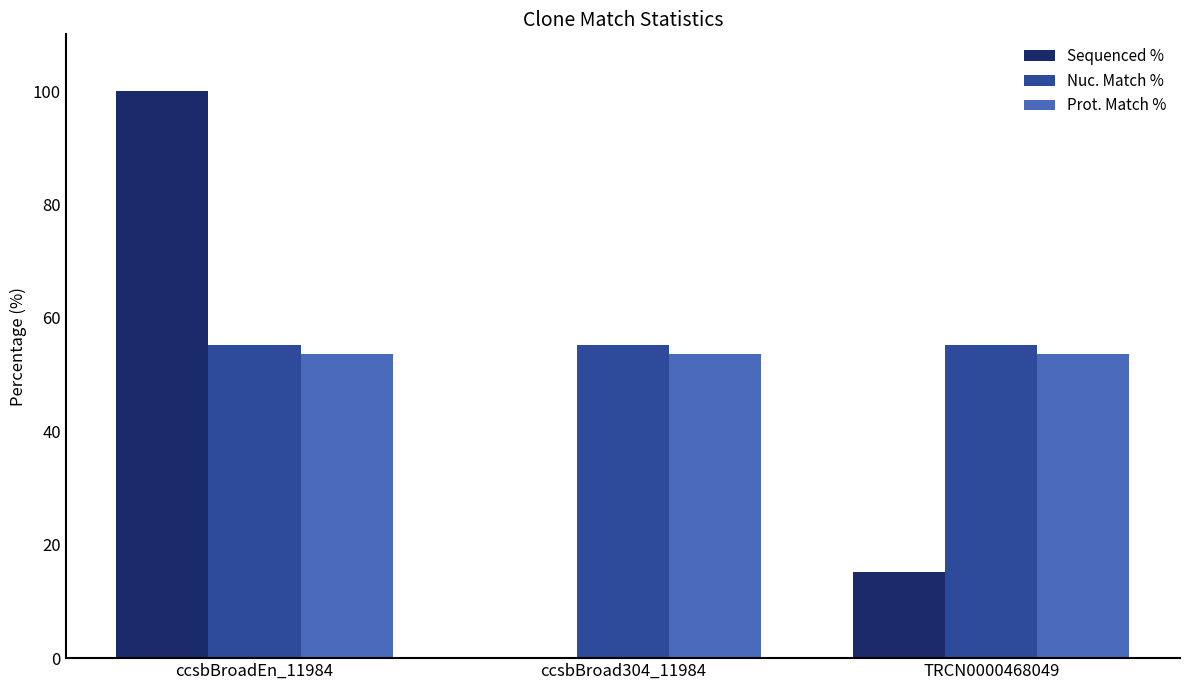

At which category is the sum across all series the highest?

ccsbBroadEn_11984